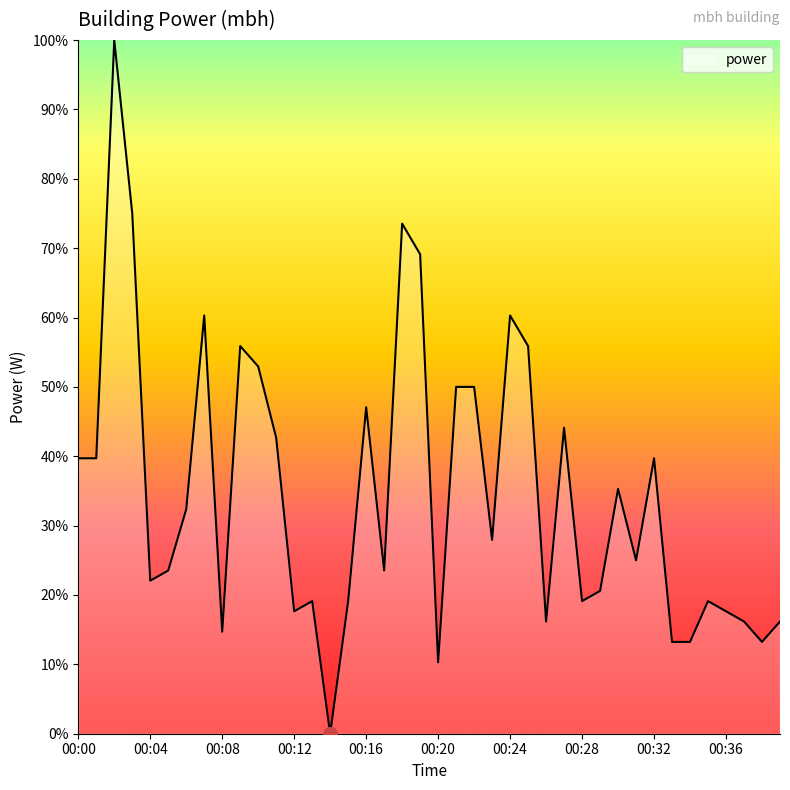

What is the difference between the maximum and minimum values?

100.0